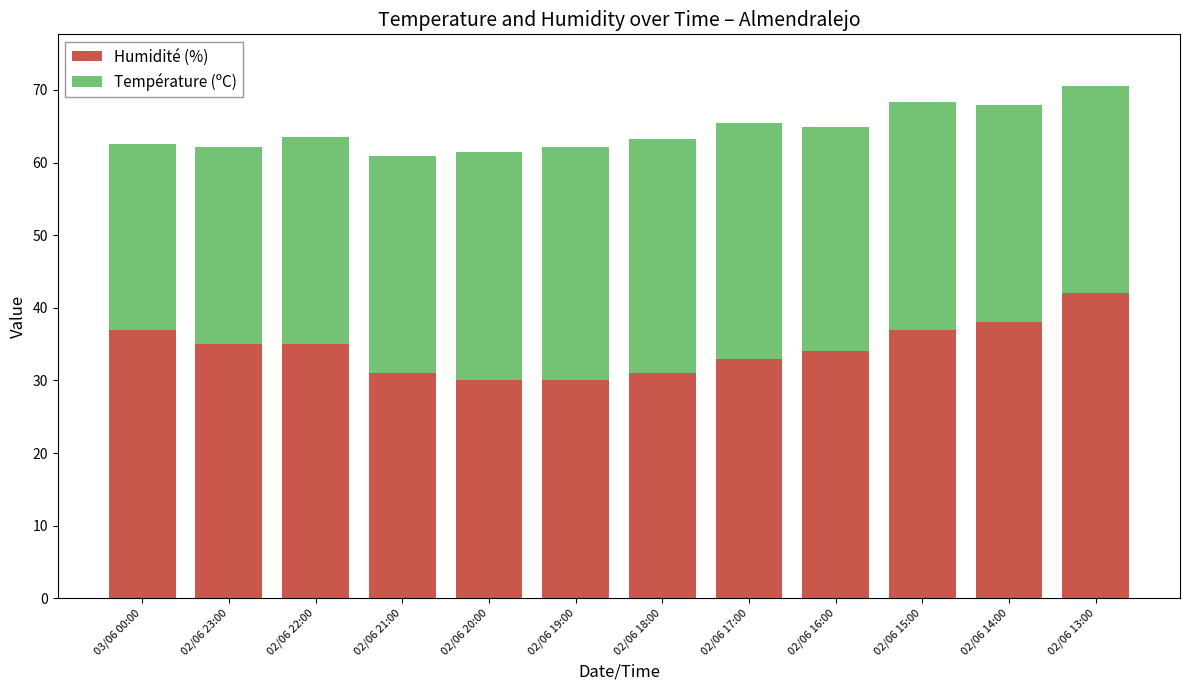

Reading left to right, list the values for the Humidité (%) series.

03/06 00:00=37.0	02/06 23:00=35.0	02/06 22:00=35.0	02/06 21:00=31.0	02/06 20:00=30.0	02/06 19:00=30.0	02/06 18:00=31.0	02/06 17:00=33.0	02/06 16:00=34.0	02/06 15:00=37.0	02/06 14:00=38.0	02/06 13:00=42.0